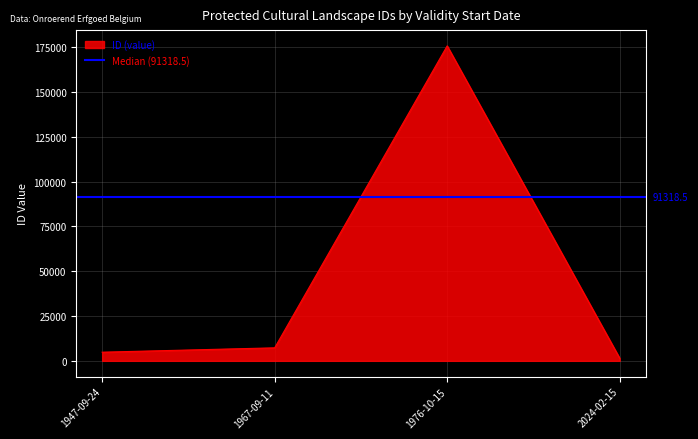

True or false: there are more than 2 points higher than both neighbors.

False